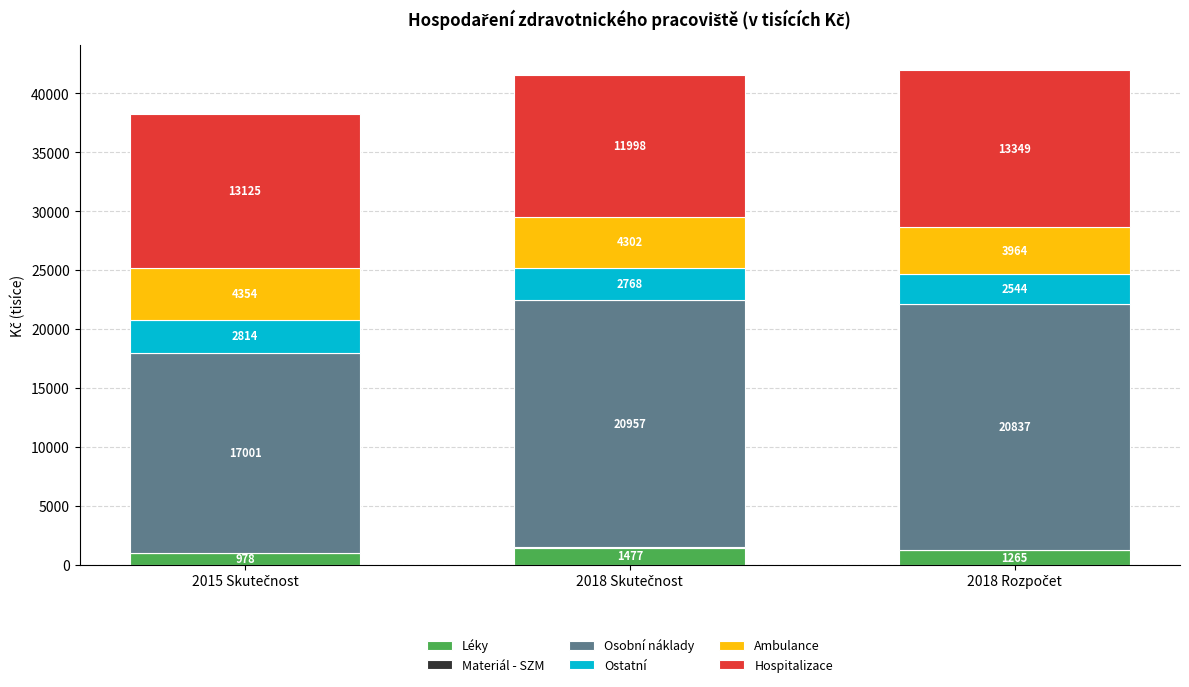

Is the value of 2015 Skutečnost at Ambulance greater than the value of 2018 Skutečnost at Ambulance?

Yes